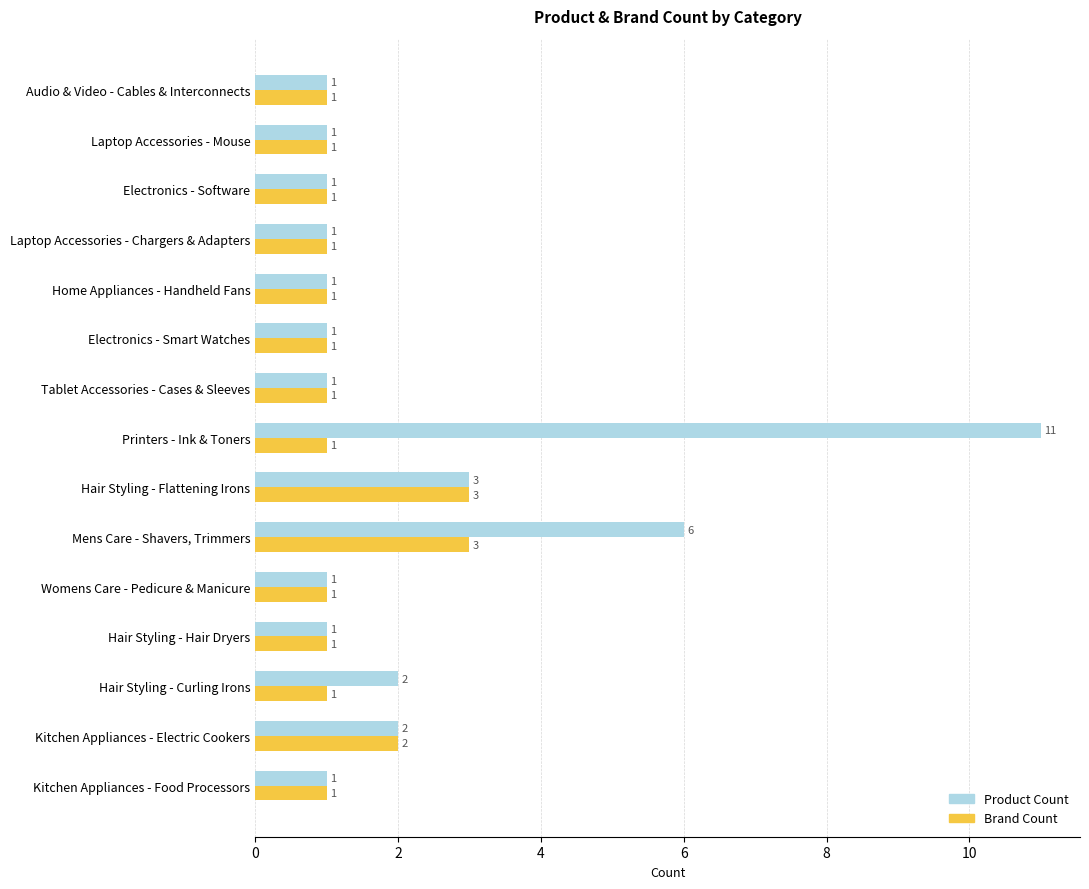

Which series has the largest total across all categories?

Product Count